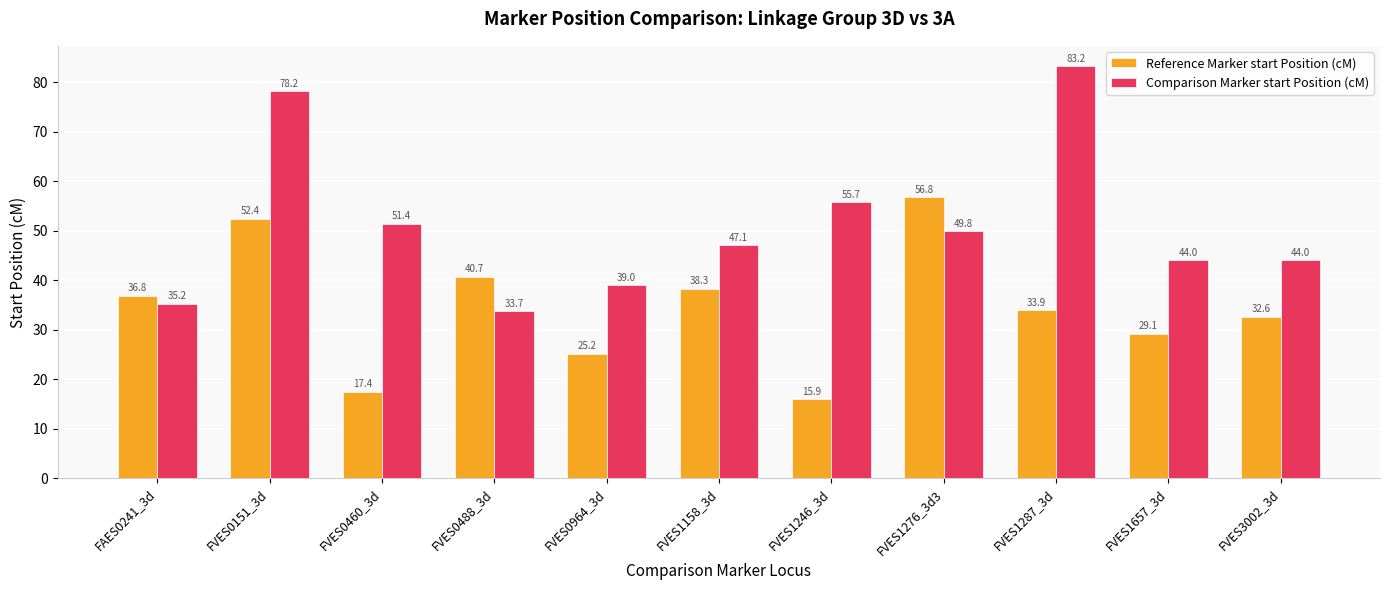

Which series has the largest range (max minus min)?

Comparison Marker start Position (cM)